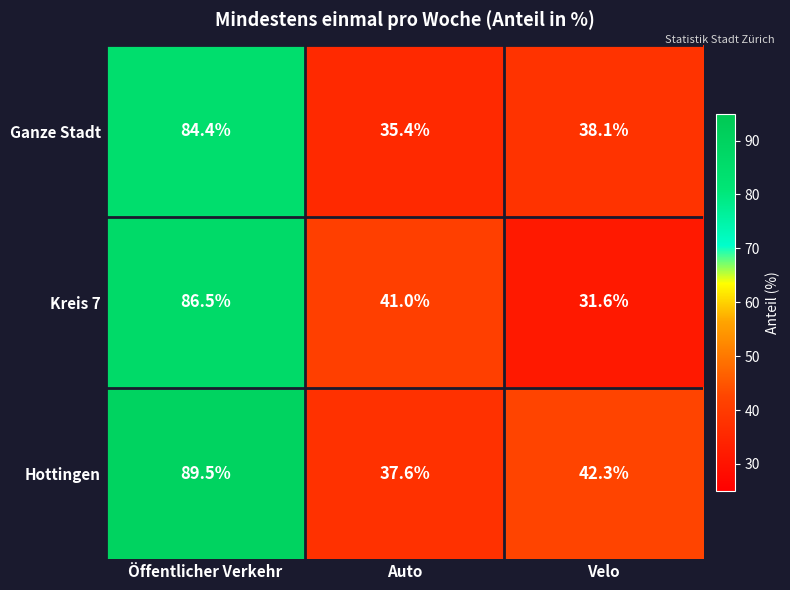

List the labels in order of Hottingen value, largest first.

Öffentlicher Verkehr, Velo, Auto